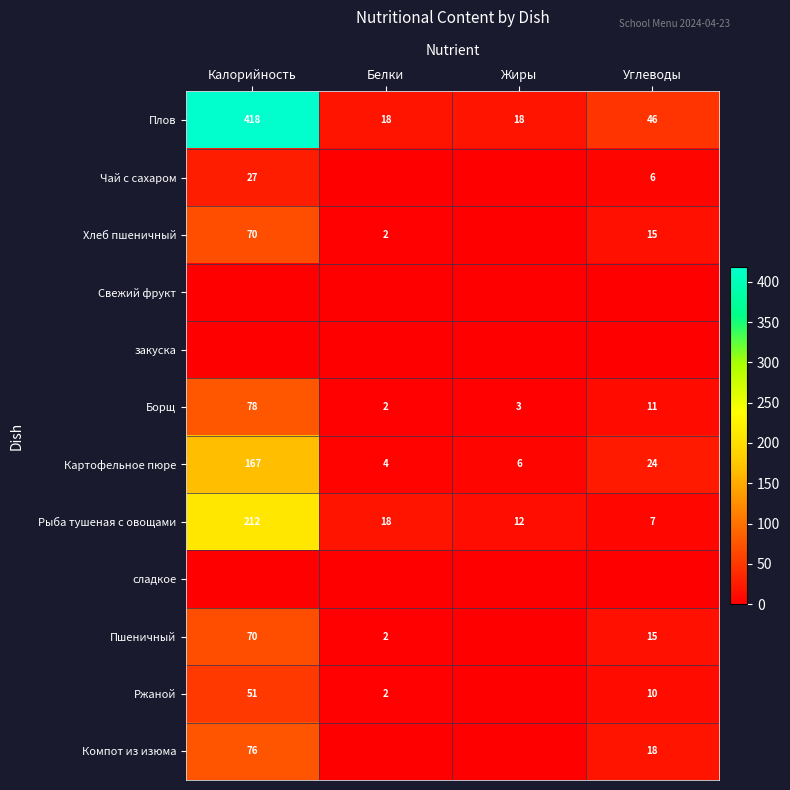

At which category does the chart reach its peak across all series?

Калорийность